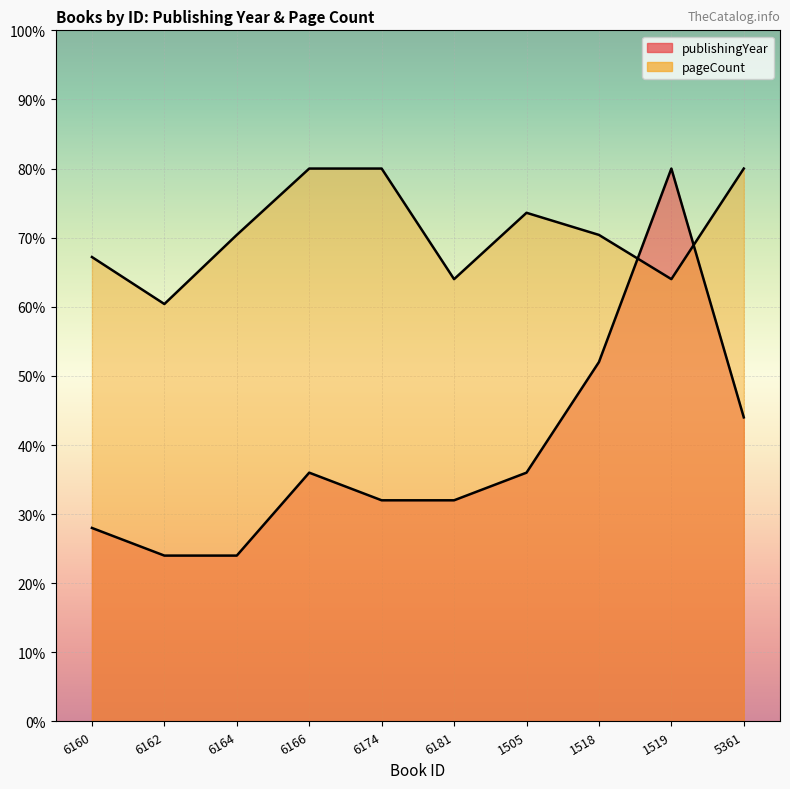

After their last crossing, which series has the higher values: publishingYear or pageCount?

pageCount